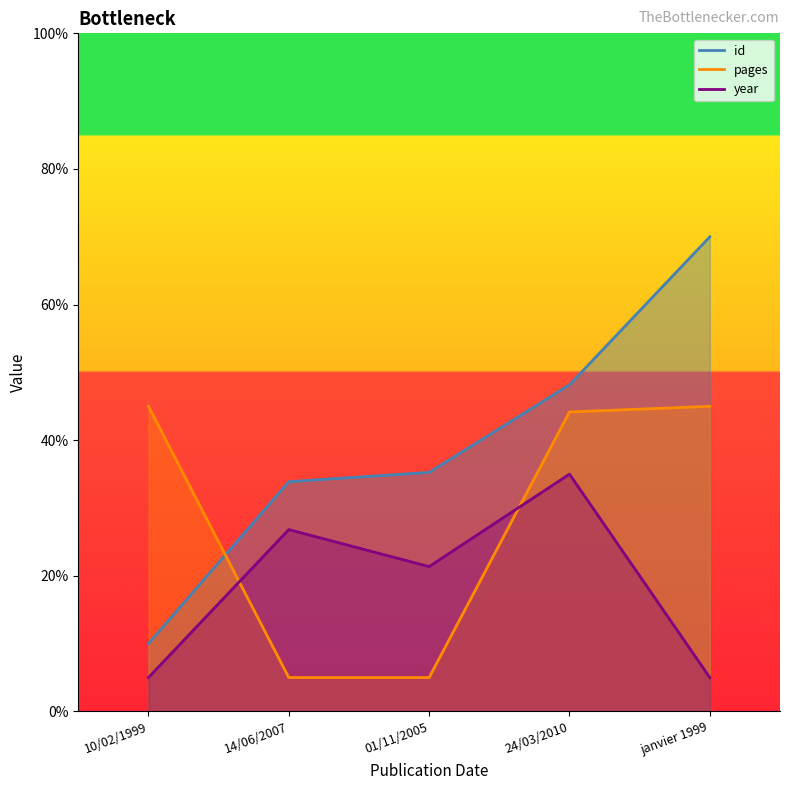

How many lines are shown in the chart?

3